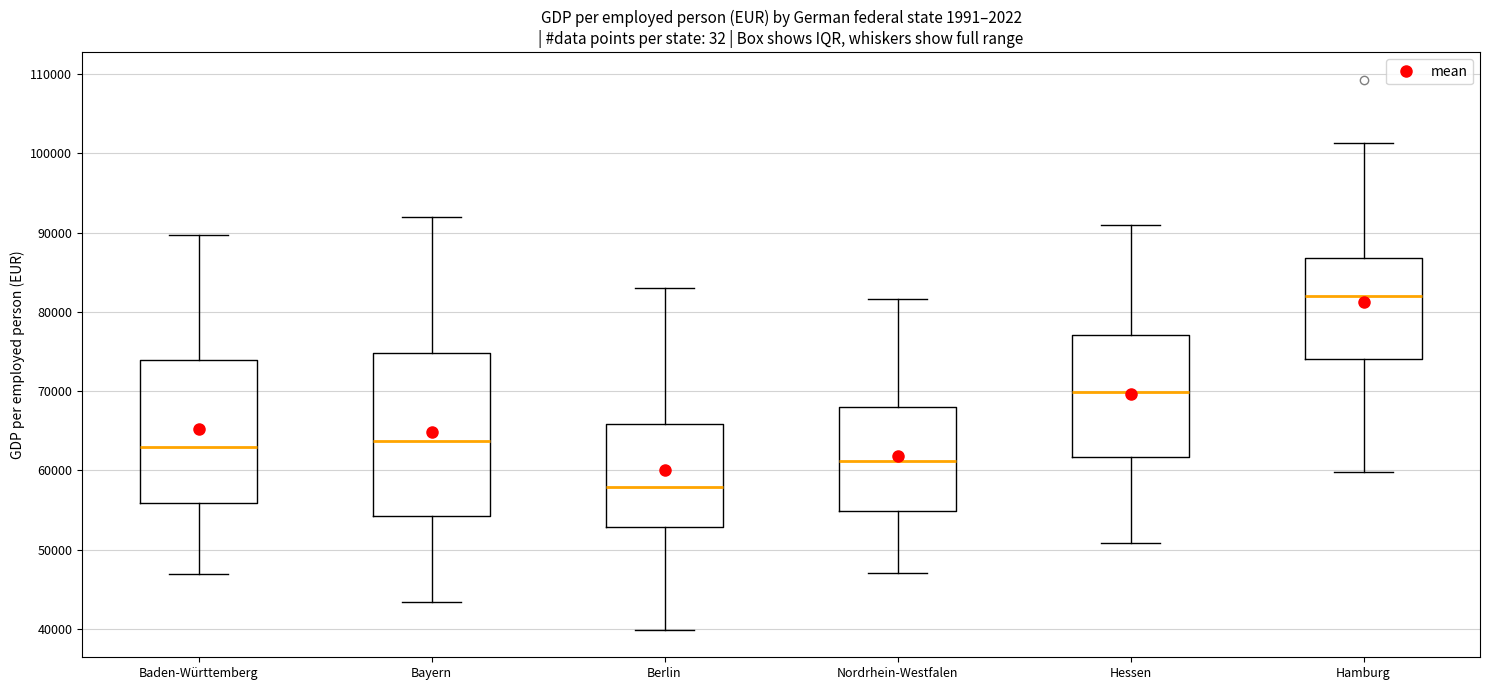

Reading left to right, read every box against the y-axis: the position of its median line, the range the box covers, and the ends of its whiskers. The values are not printed on the chart, so give them approximately, as read against the axis.

Baden-Württemberg: median 63000, box 56000 to 74000, whiskers 47000 to 90000
Bayern: median 64000, box 54000 to 75000, whiskers 43000 to 92000
Berlin: median 58000, box 53000 to 66000, whiskers 40000 to 83000
Nordrhein-Westfalen: median 61000, box 55000 to 68000, whiskers 47000 to 82000
Hessen: median 70000, box 62000 to 77000, whiskers 51000 to 91000
Hamburg: median 82000, box 74000 to 87000, whiskers 60000 to 101000